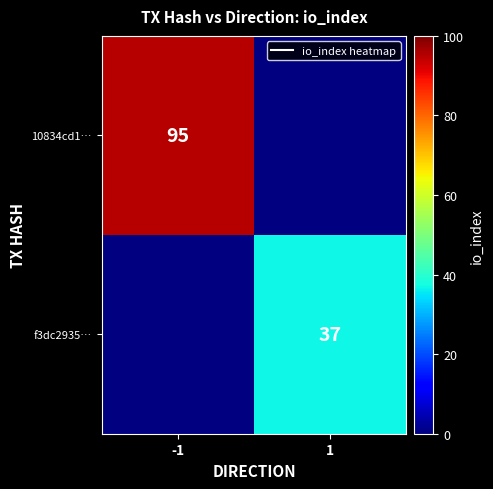

How many categories are shown in the chart?

2